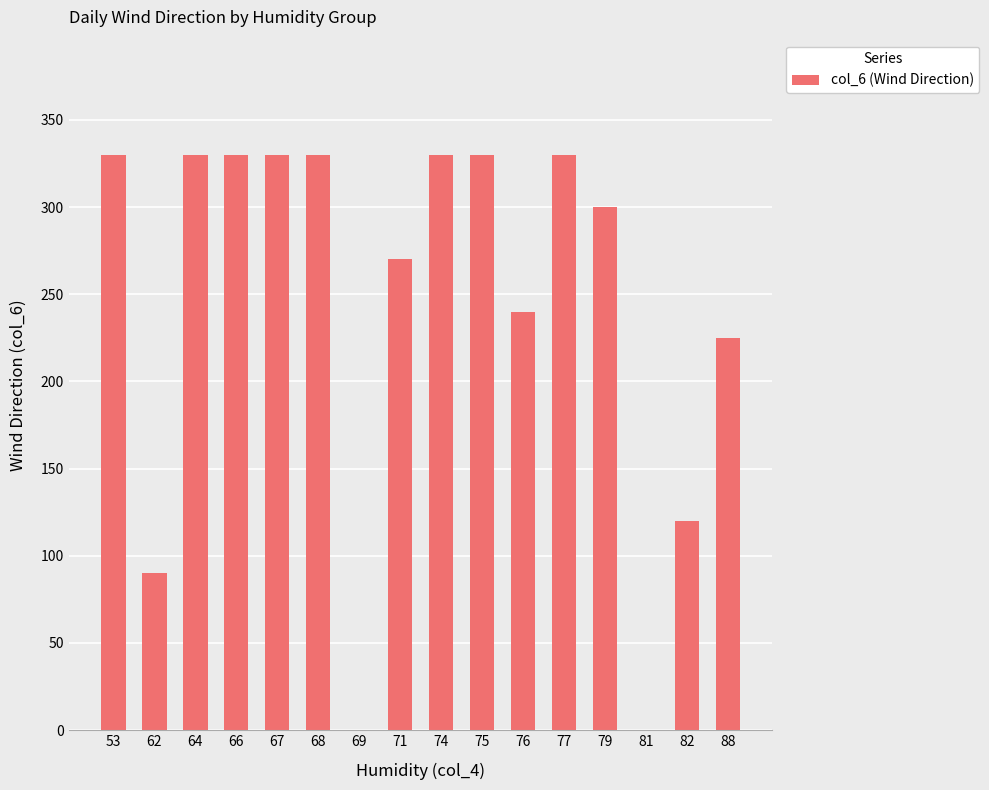

How many data points does each series have?

16